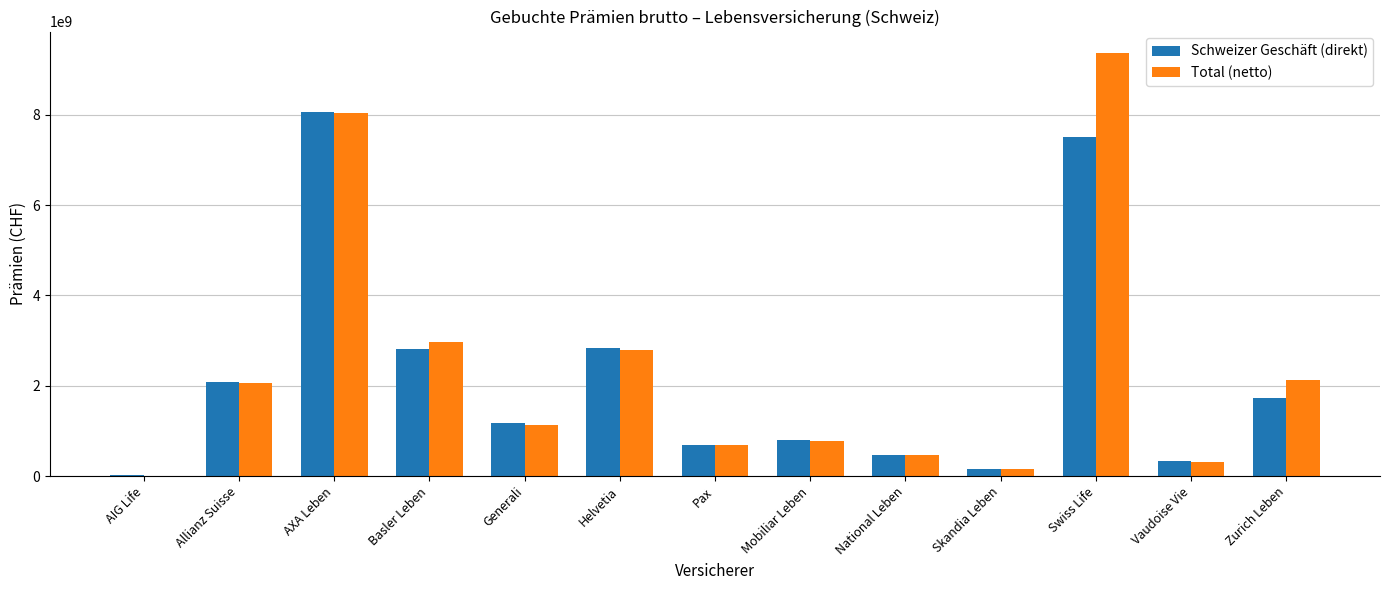

Which series changed the most between AIG Life and AXA Leben?

Schweizer Geschäft (direkt)